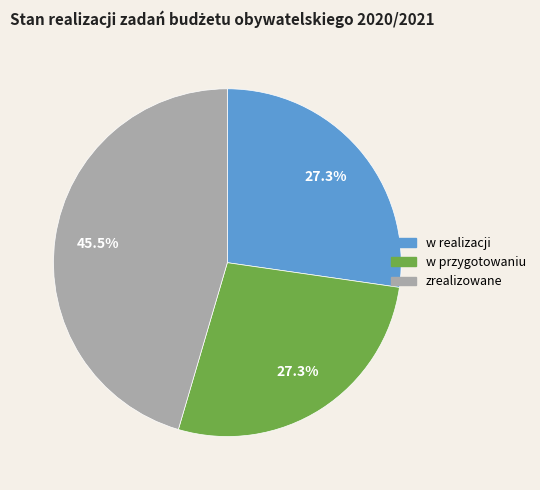

Is w realizacji the majority of the pie?

No